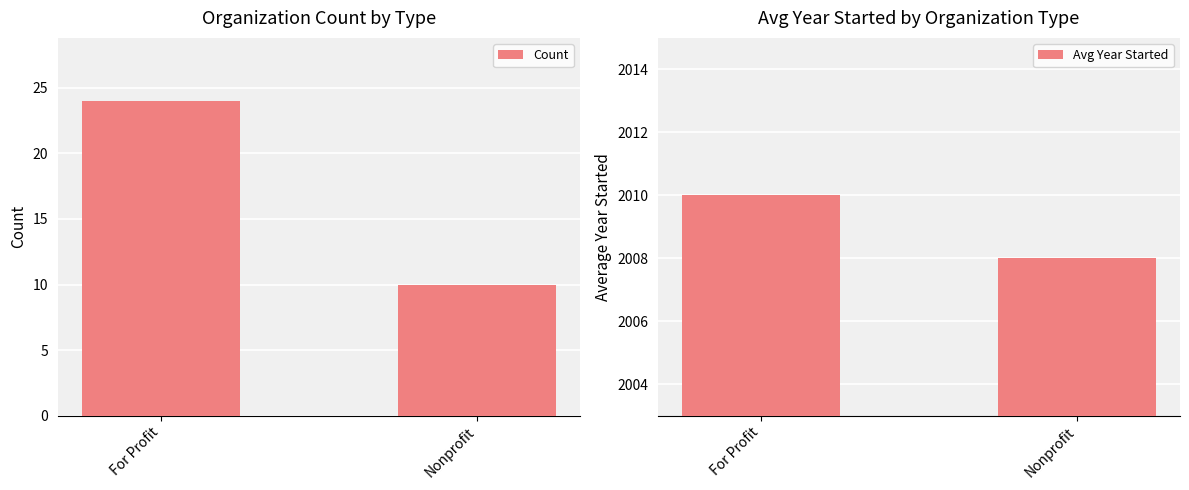

Where is Avg Year Started nearest to the value 2009?

For Profit